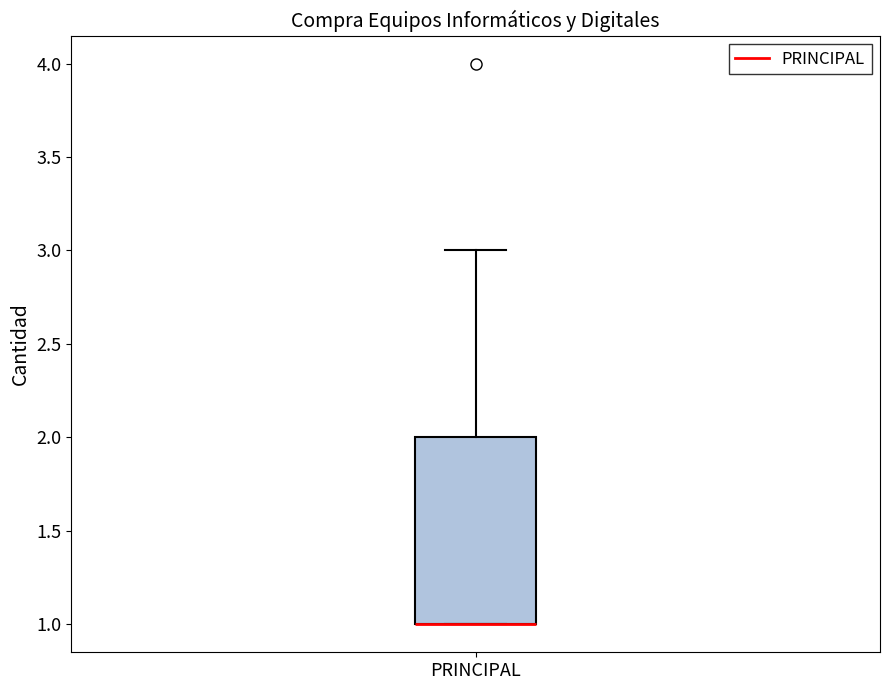

Transcribe this box plot: give where the median line is, the range the box spans, and where the two whiskers end, as read against the y-axis. The values are not printed on the chart, so give them approximately, as read against the axis.

median 1 (drawn on the box's lower edge), box 1 to 2, whiskers 1 to 3